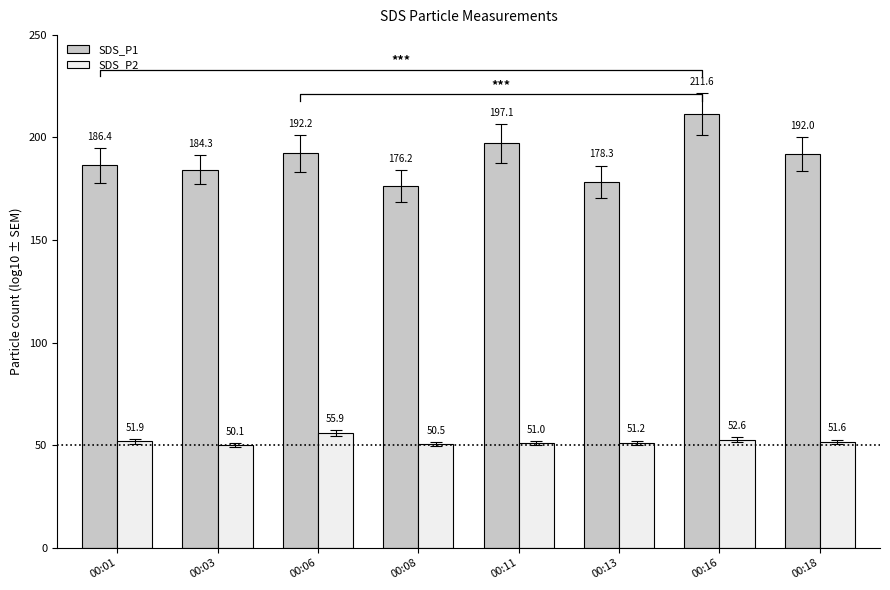

At which label does SDS_P2 first exceed 51?

00:01